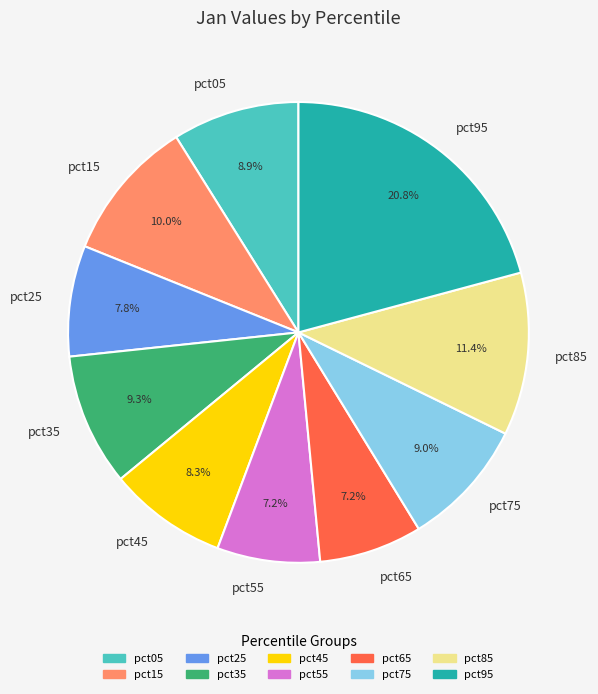

Count the number of slices in the pie.

10